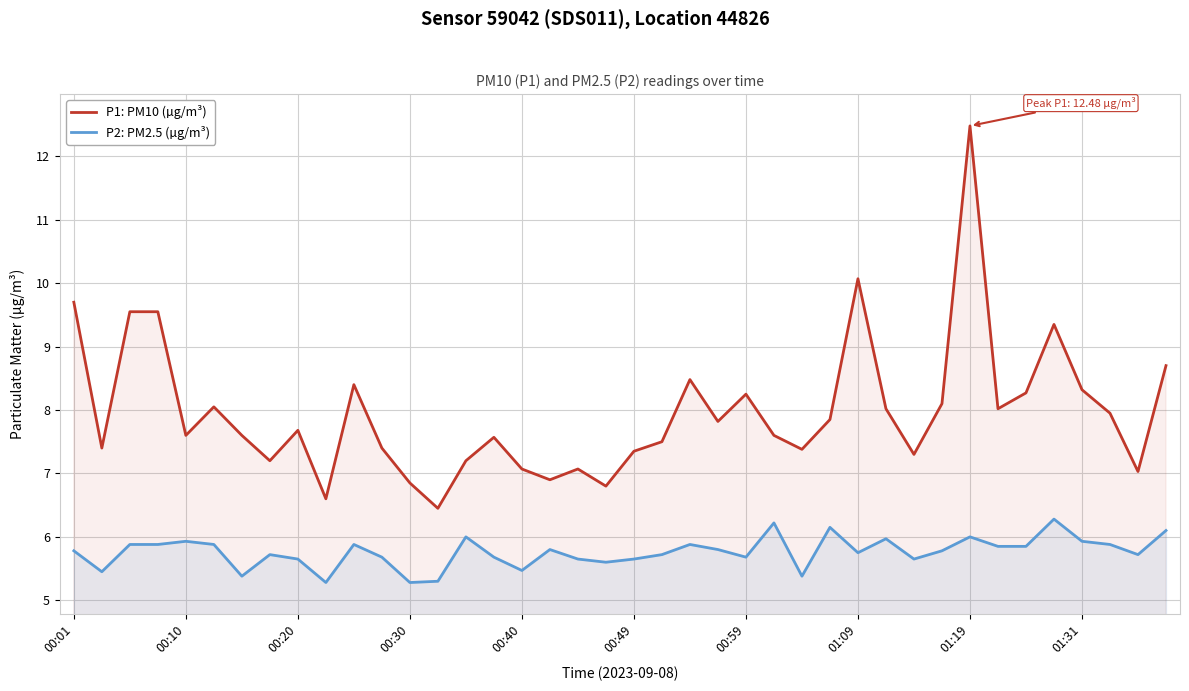

True or false: P1: PM10 (µg/m³) and P2: PM2.5 (µg/m³) intersect in this chart.

False